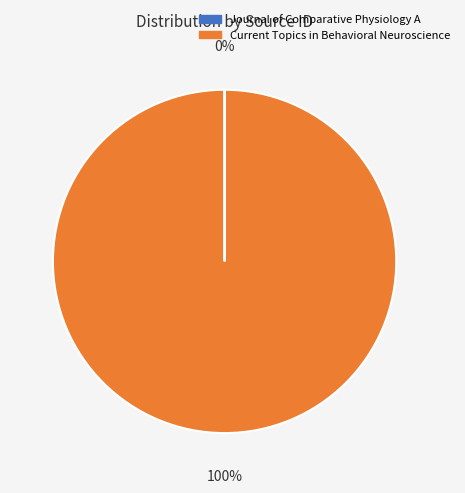

Which slice is the largest?

Current Topics in Behavioral Neuroscience